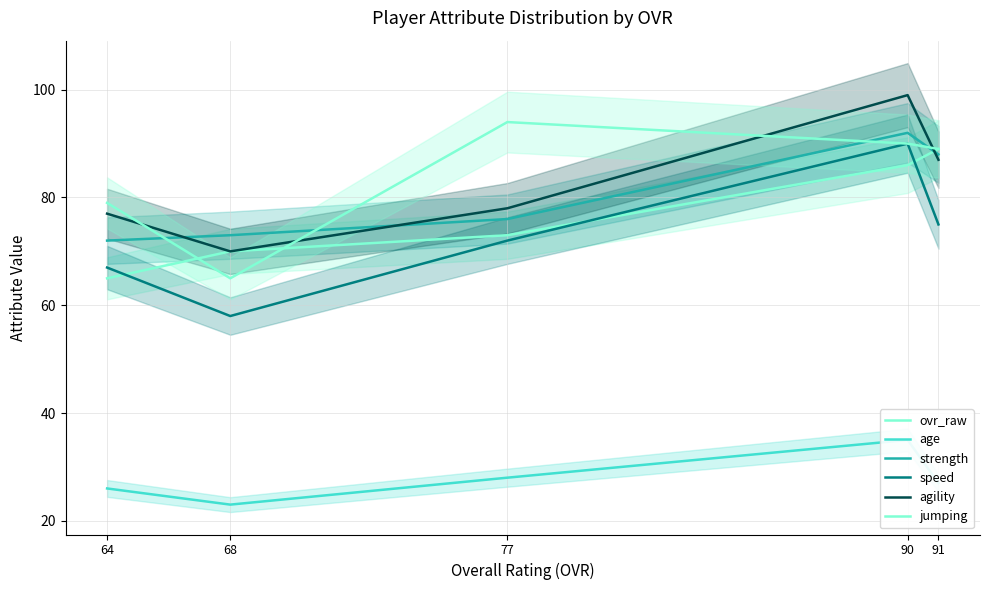

What is the value of the speed point at the 5th from the left?

75